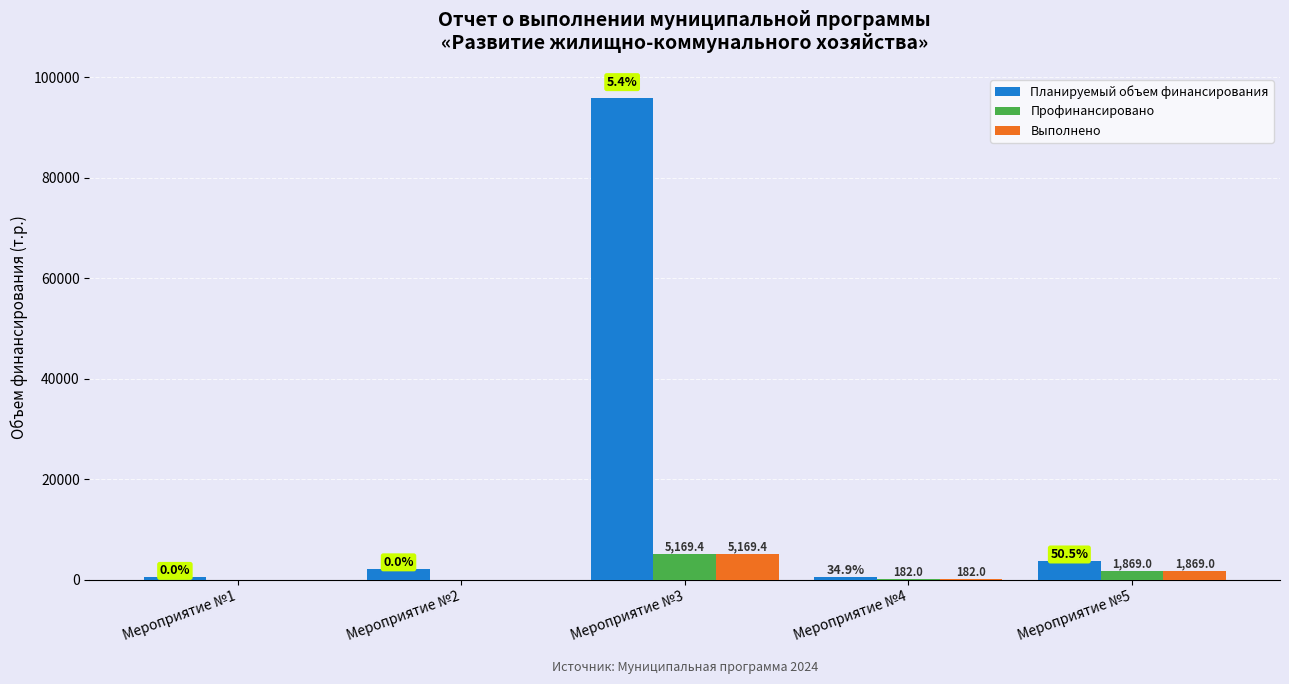

What is the highest value of the Профинансировано series?

5169.4